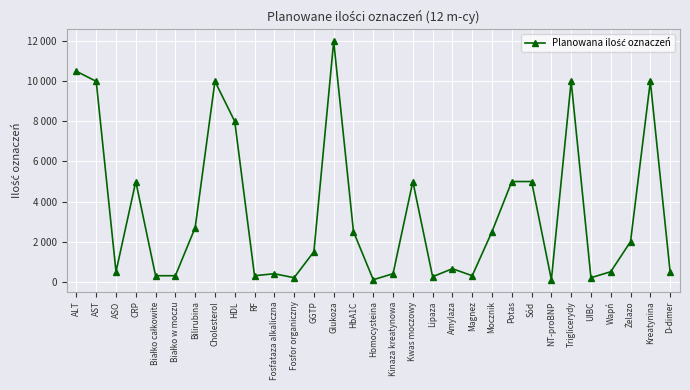

List the labels in order of value, largest first.

Glukoza, ALT, AST, Cholesterol, Triglicerydy, Kreatynina, HDL, CRP, Kwas moczowy, Potas, Sód, Bilirubina, HbA1C, Mocznik, Żelazo, GGTP, Amylaza, ASO, Wapń, D-dimer, Fosfataza alkaliczna, Kinaza kreatynowa, Białko całkowite, Białko w moczu, RF, Magnez, Lipaza, Fosfor organiczny, UIBC, Homocysteina, NT-proBNP